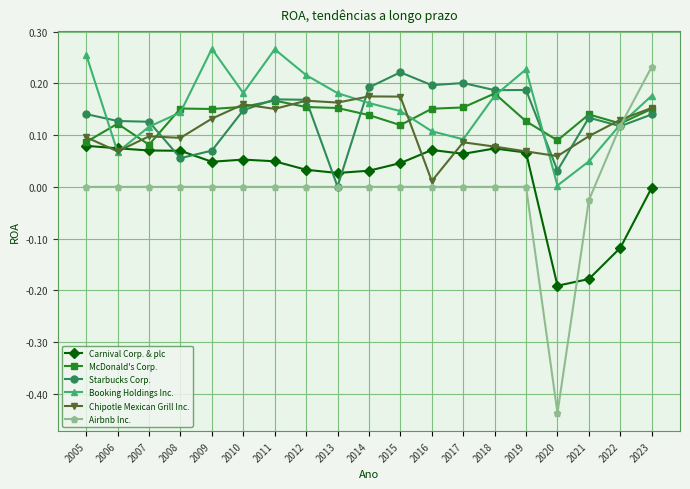

True or false: Carnival Corp. & plc and McDonald's Corp. intersect in this chart.

False